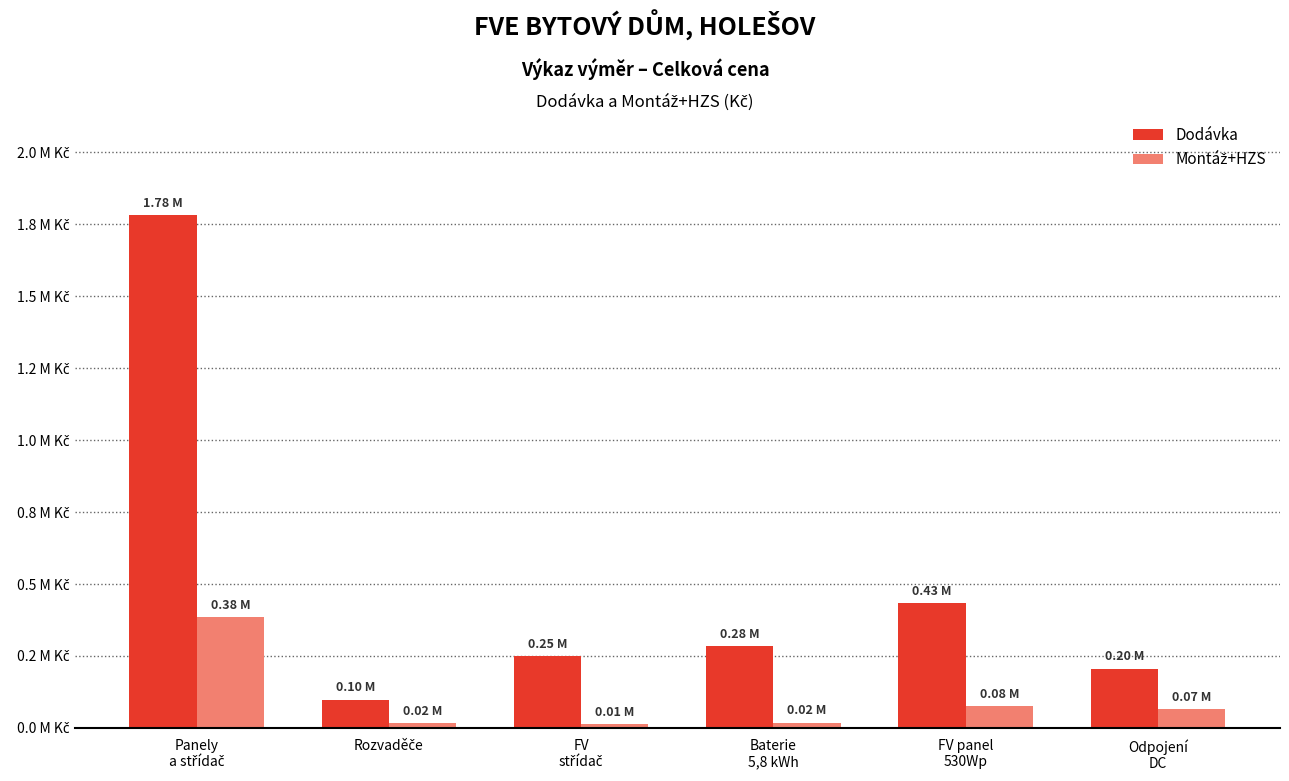

Does the chart contain stacked bars?

No